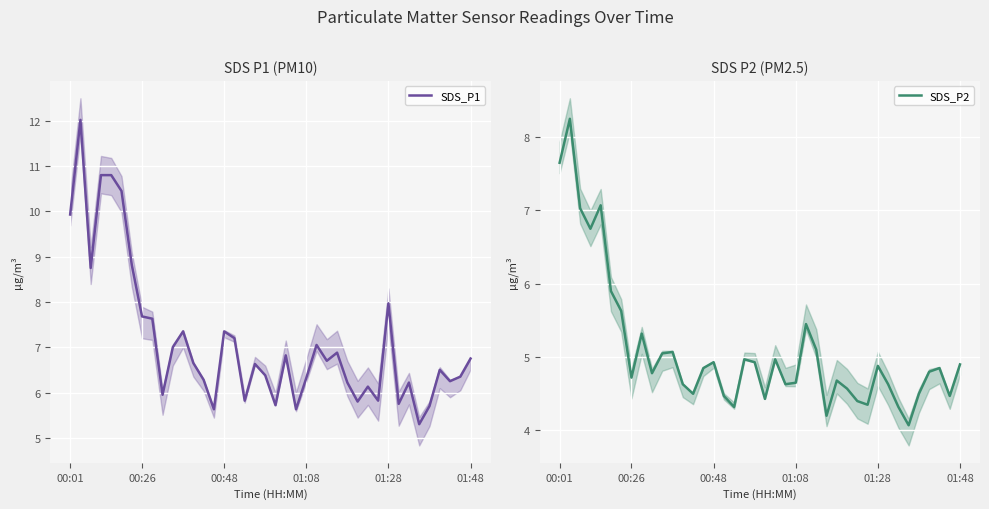

True or false: SDS_P1 has more than 0 points higher than both neighbors.

True